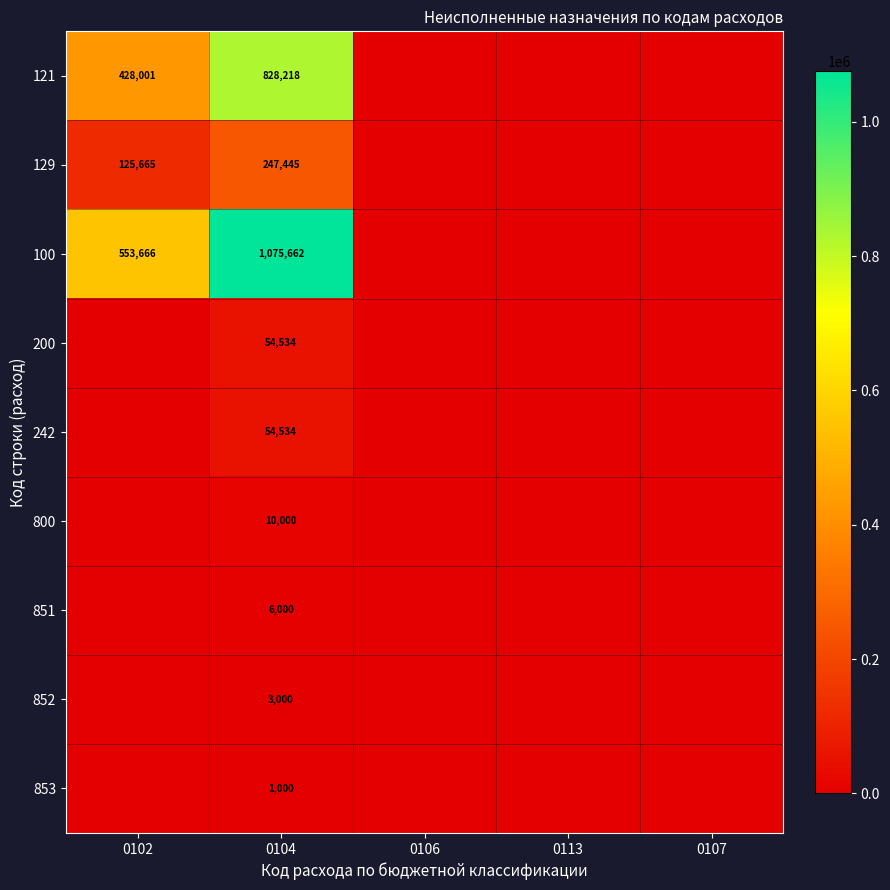

At which category is the sum across all series the highest?

0104